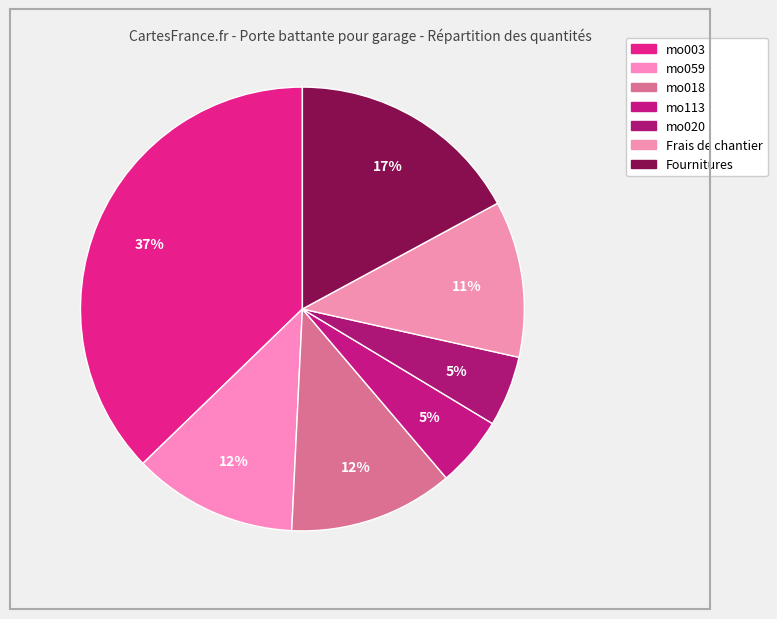

Count the number of slices in the pie.

7